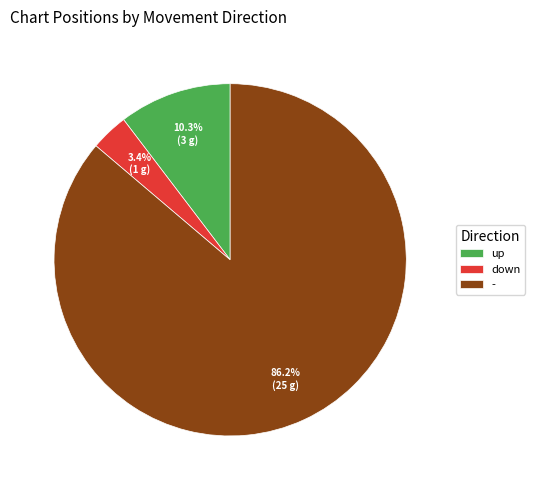

To the nearest percent, what percentage of the pie is down?

3%